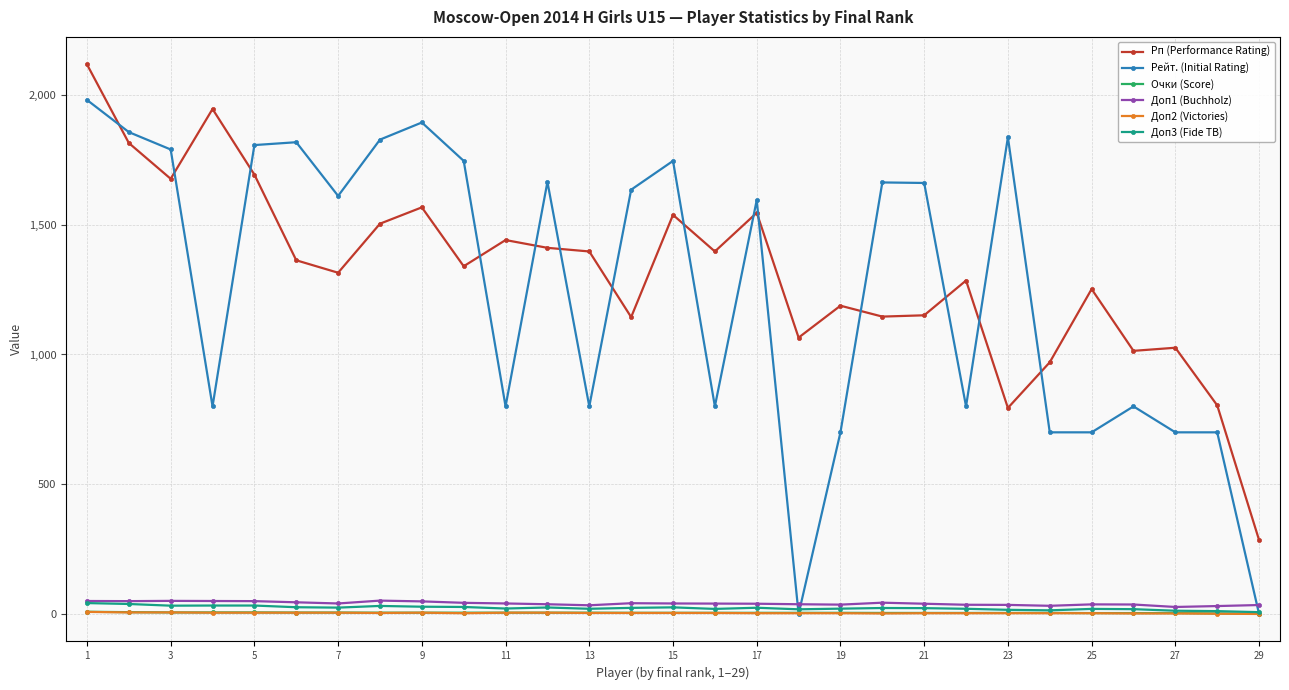

True or false: Доп3 (Fide TB) and Рп (Performance Rating) cross at least once.

False